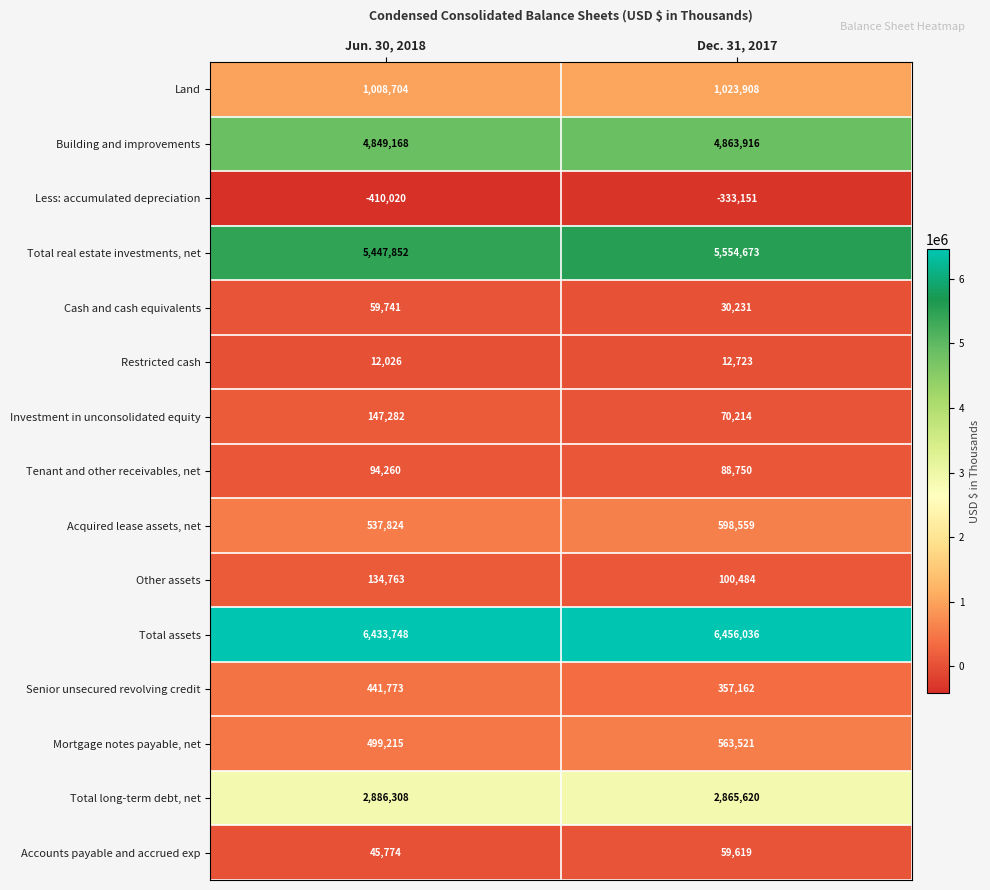

Reading left to right, what are all the values shown in this chart?

Land: Jun. 30, 2018=1008704	Dec. 31, 2017=1023908
Building and improvements: Jun. 30, 2018=4849168	Dec. 31, 2017=4863916
Less: accumulated depreciation: Jun. 30, 2018=-410020	Dec. 31, 2017=-333151
Total real estate investments, net: Jun. 30, 2018=5447852	Dec. 31, 2017=5554673
Cash and cash equivalents: Jun. 30, 2018=59741	Dec. 31, 2017=30231
Restricted cash: Jun. 30, 2018=12026	Dec. 31, 2017=12723
Investment in unconsolidated equity: Jun. 30, 2018=147282	Dec. 31, 2017=70214
Tenant and other receivables, net: Jun. 30, 2018=94260	Dec. 31, 2017=88750
Acquired lease assets, net: Jun. 30, 2018=537824	Dec. 31, 2017=598559
Other assets: Jun. 30, 2018=134763	Dec. 31, 2017=100484
Total assets: Jun. 30, 2018=6433748	Dec. 31, 2017=6456036
Senior unsecured revolving credit: Jun. 30, 2018=441773	Dec. 31, 2017=357162
Mortgage notes payable, net: Jun. 30, 2018=499215	Dec. 31, 2017=563521
Total long-term debt, net: Jun. 30, 2018=2886308	Dec. 31, 2017=2865620
Accounts payable and accrued exp: Jun. 30, 2018=45774	Dec. 31, 2017=59619